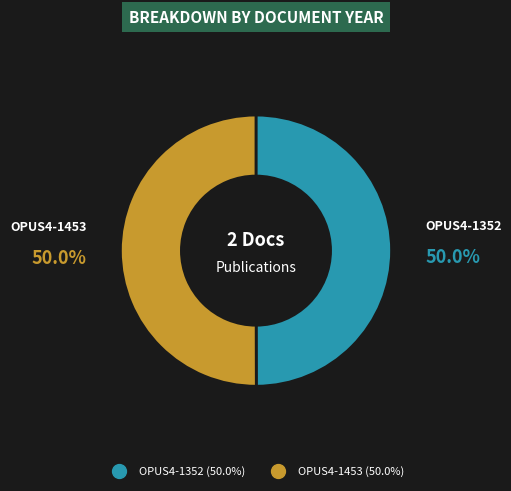

Approximately how many times larger is the value at OPUS4-1352 compared to OPUS4-1453?

1.0